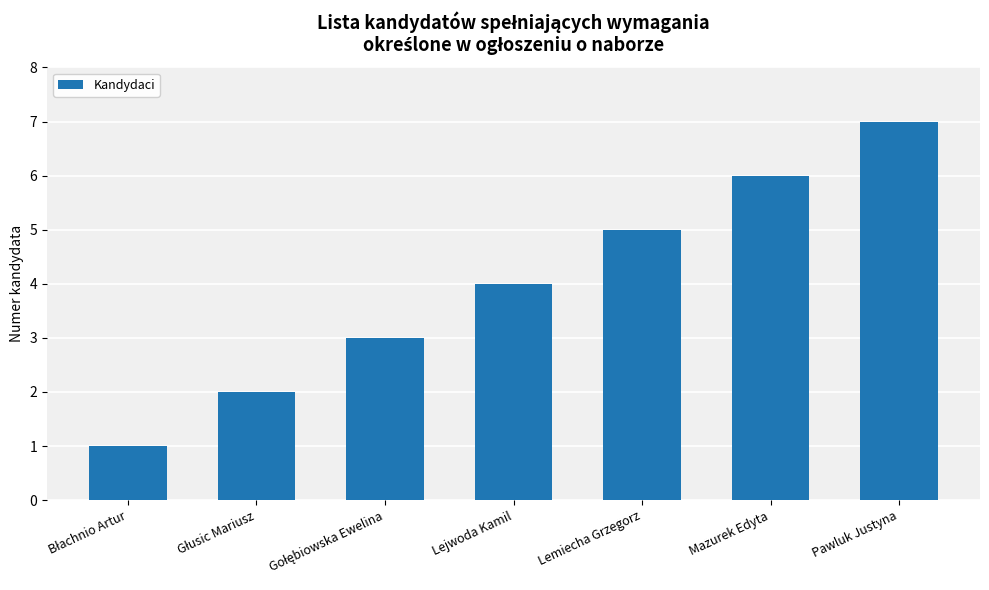

Where is the data nearest to the value 4?

Lejwoda Kamil